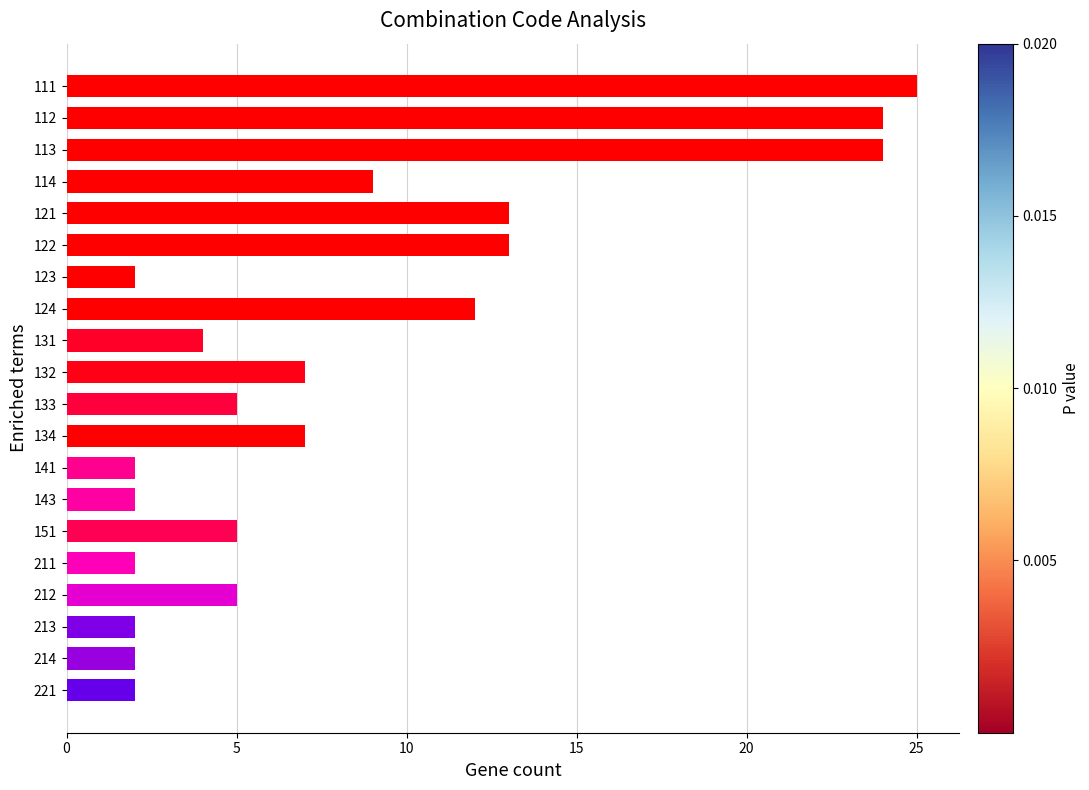

Reading top to bottom, extract all data points from this chart.

25	24	24	9	13	13	2	12	4	7	5	7	2	2	5	2	5	2	2	2